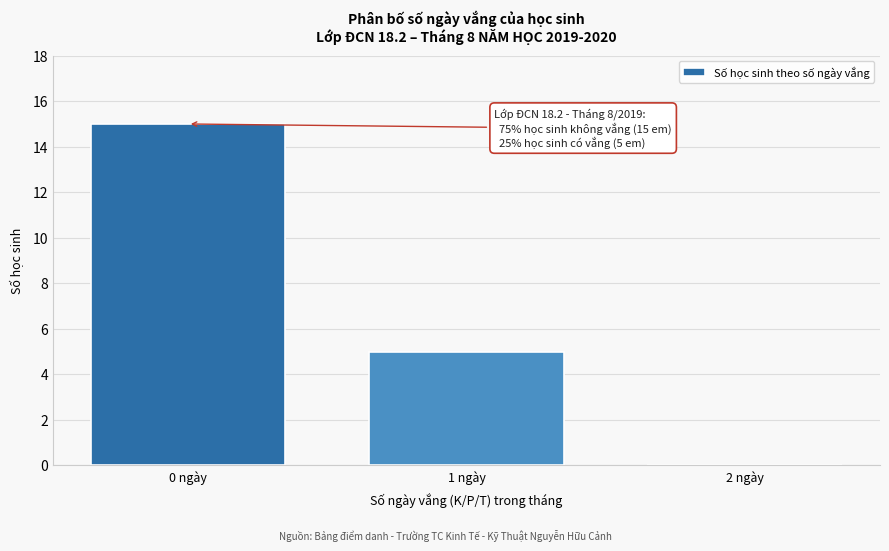

Which range on the x-axis has the tallest bar?

-0.5 to 0.5